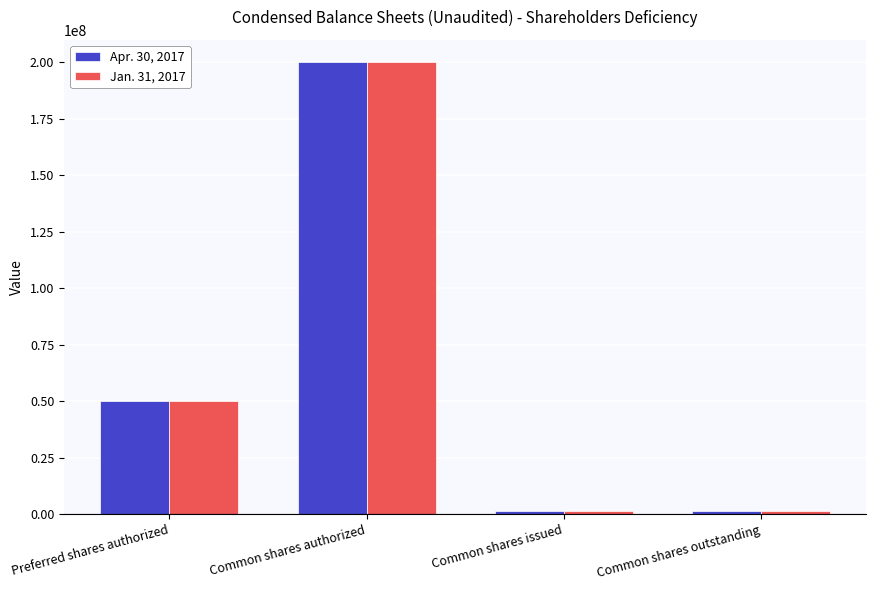

What is the total value across all series at Common shares outstanding?

2467706